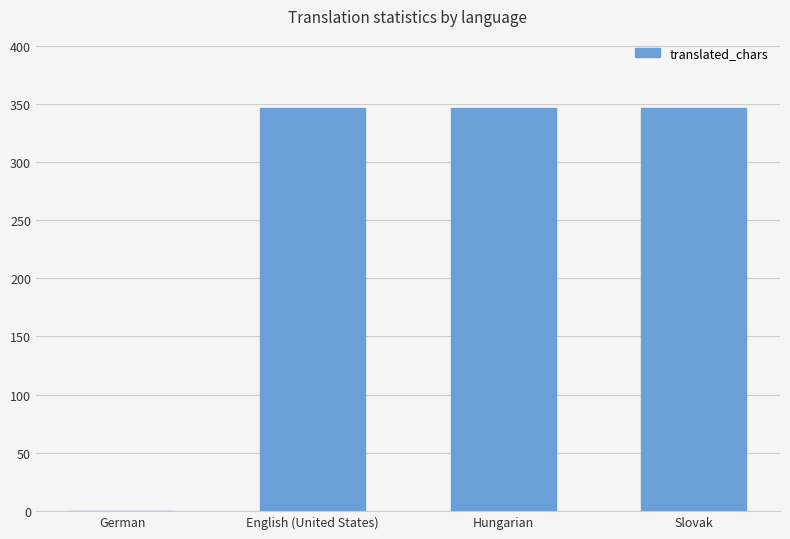

The value at Hungarian is 138. True or false?

False